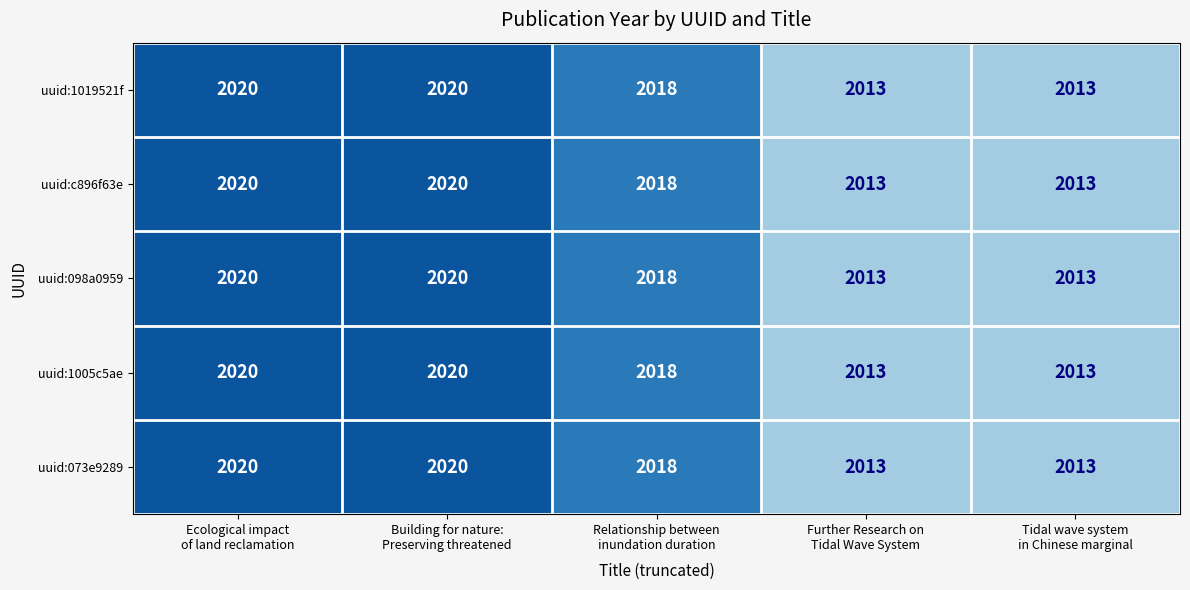

Count the uuid:073e9289 values in the range 2013 to 2020.

5